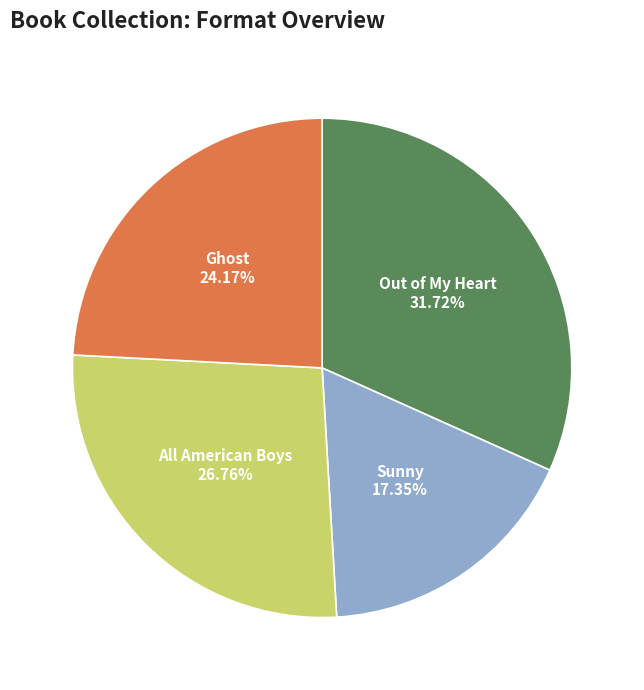

How many segments does this pie chart have?

4